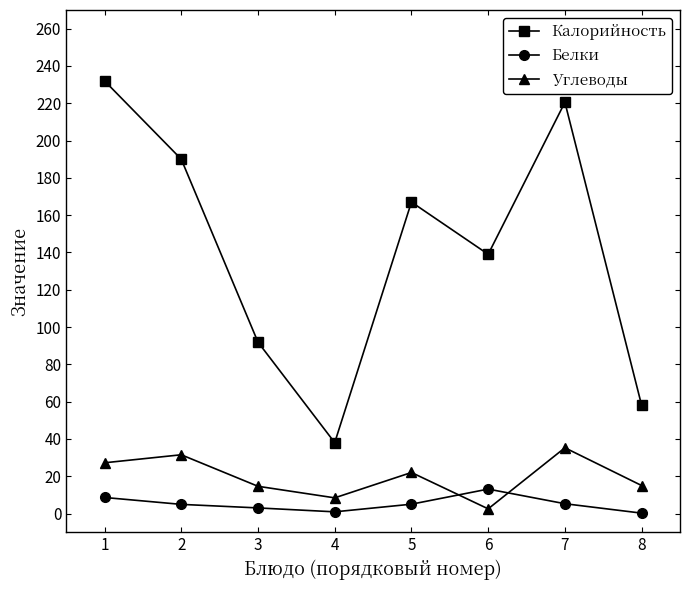

True or false: Калорийность has more than 2 points higher than both neighbors.

False